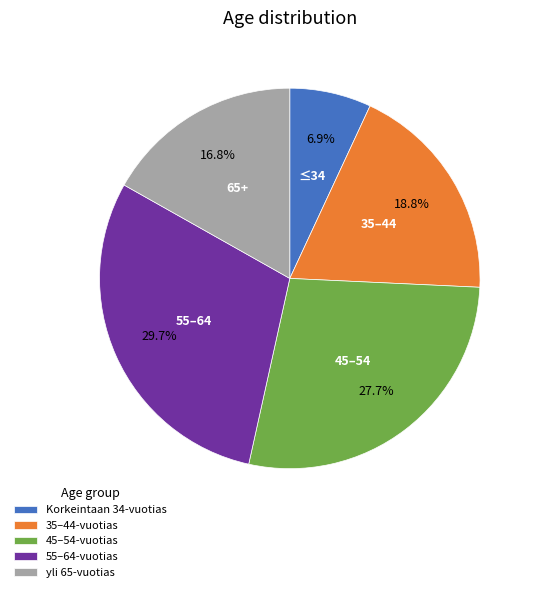

What percentage is the Korkeintaan 34-vuotias slice, to the nearest percent?

7%